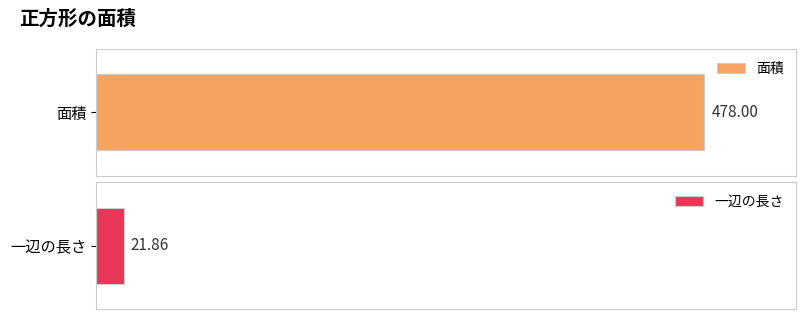

What is the greatest value displayed?

478.0